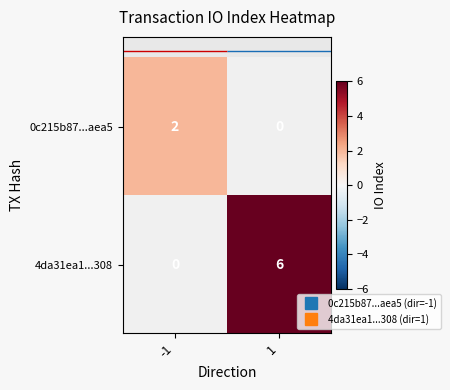

Where is 0c215b87...aea5 nearest to the value 2?

-1